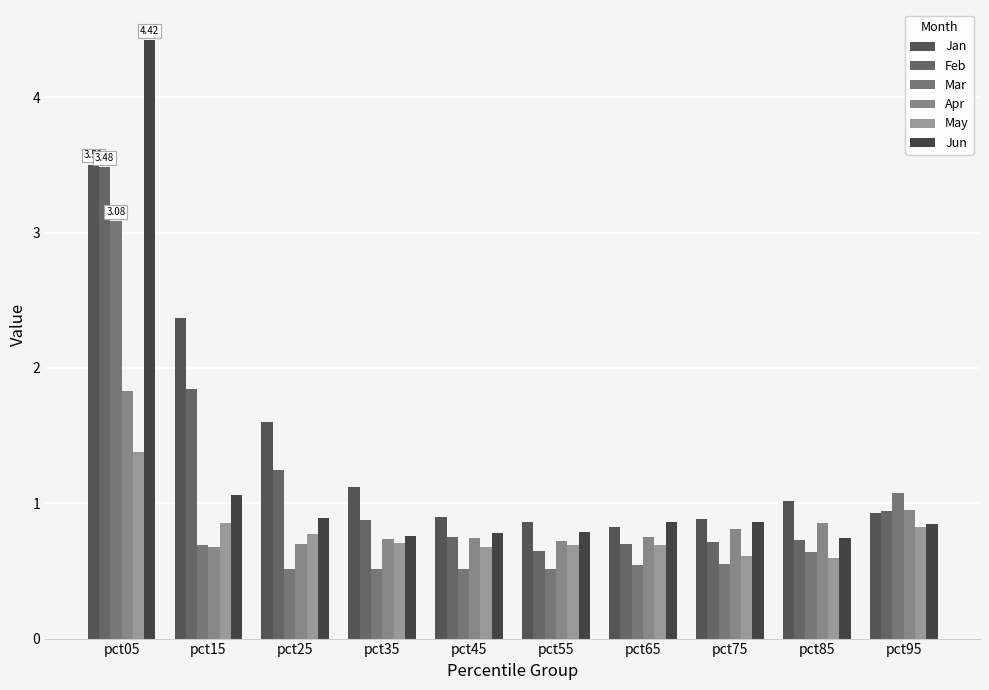

Which has a higher value, pct55 or pct65?

pct55